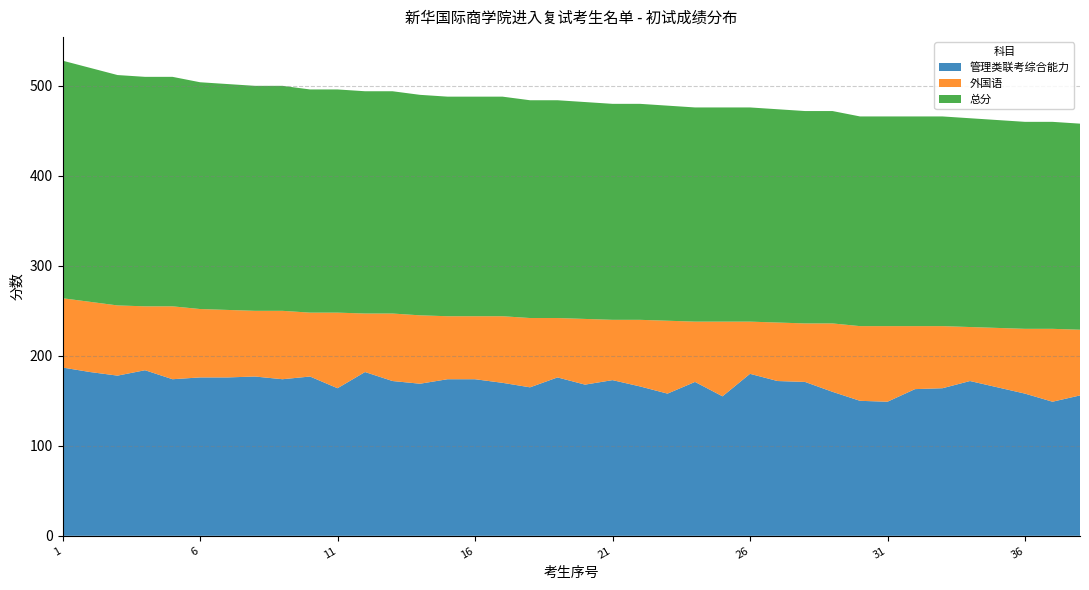

Reading left to right, transcribe all the data shown in this chart.

管理类联考综合能力: 1=187	2=182	3=178	4=184	5=174	6=176	7=176	8=177	9=174	10=177	11=164	12=182	13=172	14=169	15=174	16=174	17=170	18=165	19=176	20=168	21=173	22=166	23=158	24=171	25=155	26=180	27=172	28=171	29=160	30=150	31=149	32=163	33=164	34=172	35=165	36=158	37=149	38=156
外国语: 1=77	2=78	3=78	4=71	5=81	6=76	7=75	8=73	9=76	10=71	11=84	12=65	13=75	14=76	15=70	16=70	17=74	18=77	19=66	20=73	21=67	22=74	23=81	24=67	25=83	26=58	27=65	28=65	29=76	30=83	31=84	32=70	33=69	34=60	35=66	36=72	37=81	38=73
总分: 1=264	2=260	3=256	4=255	5=255	6=252	7=251	8=250	9=250	10=248	11=248	12=247	13=247	14=245	15=244	16=244	17=244	18=242	19=242	20=241	21=240	22=240	23=239	24=238	25=238	26=238	27=237	28=236	29=236	30=233	31=233	32=233	33=233	34=232	35=231	36=230	37=230	38=229